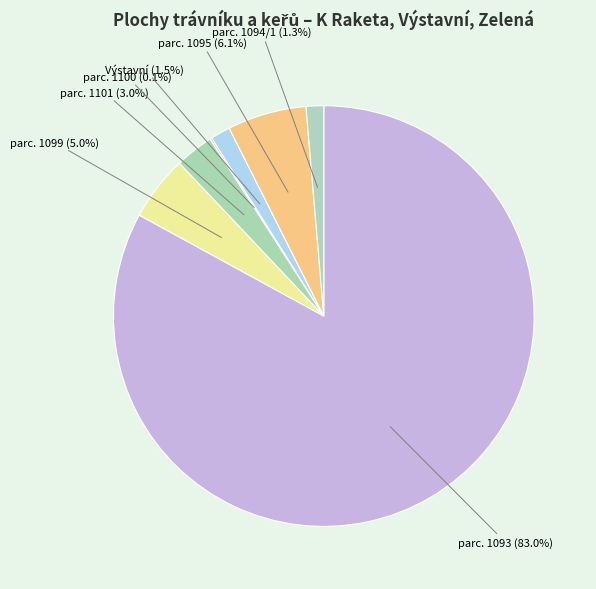

Which category accounts for the majority?

parc. 1093